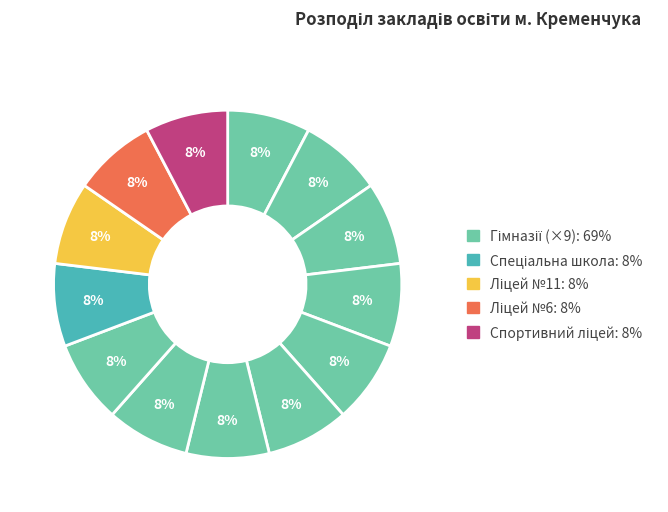

How many segments does this pie chart have?

13